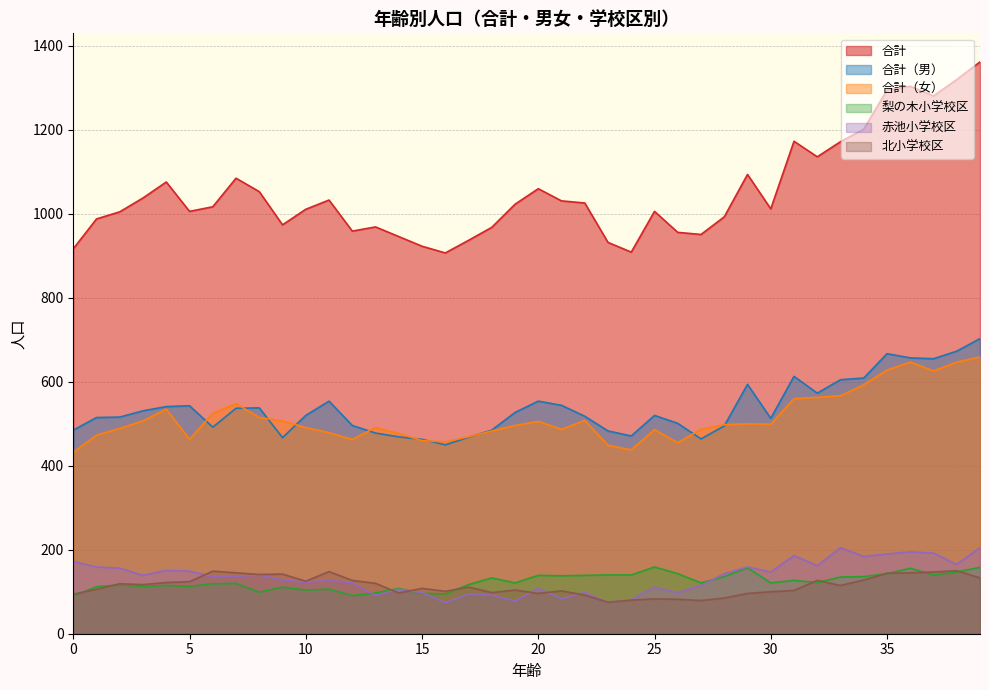

In 合計, how many points are lower than both neighbors (excluding endpoints)?

9